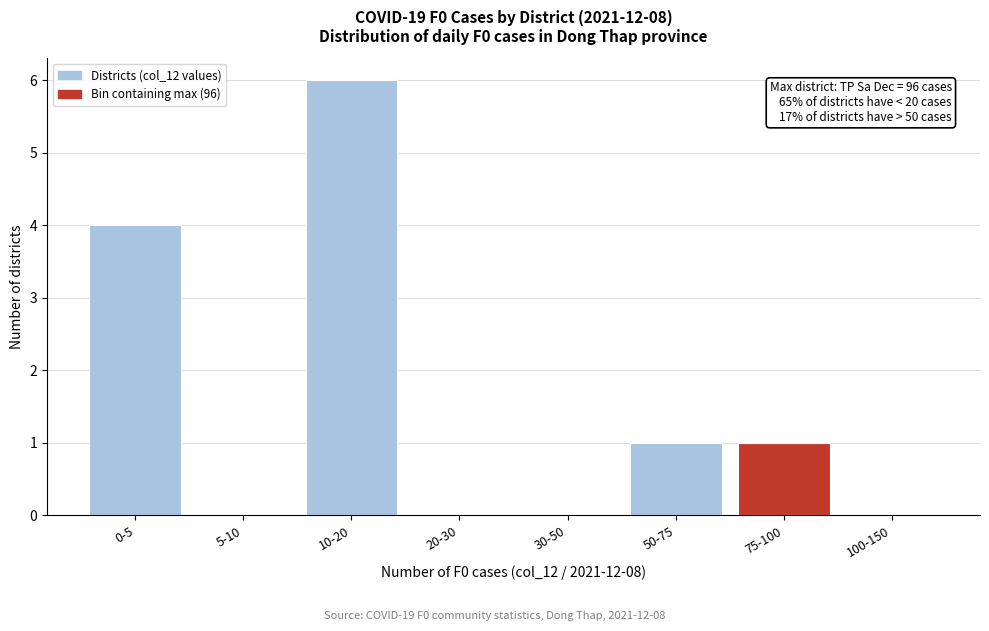

Reading left to right, what are all the values shown in this chart?

0-5=4	5-10=0	10-20=6	20-30=0	30-50=0	50-75=1	75-100=1	100-150=0